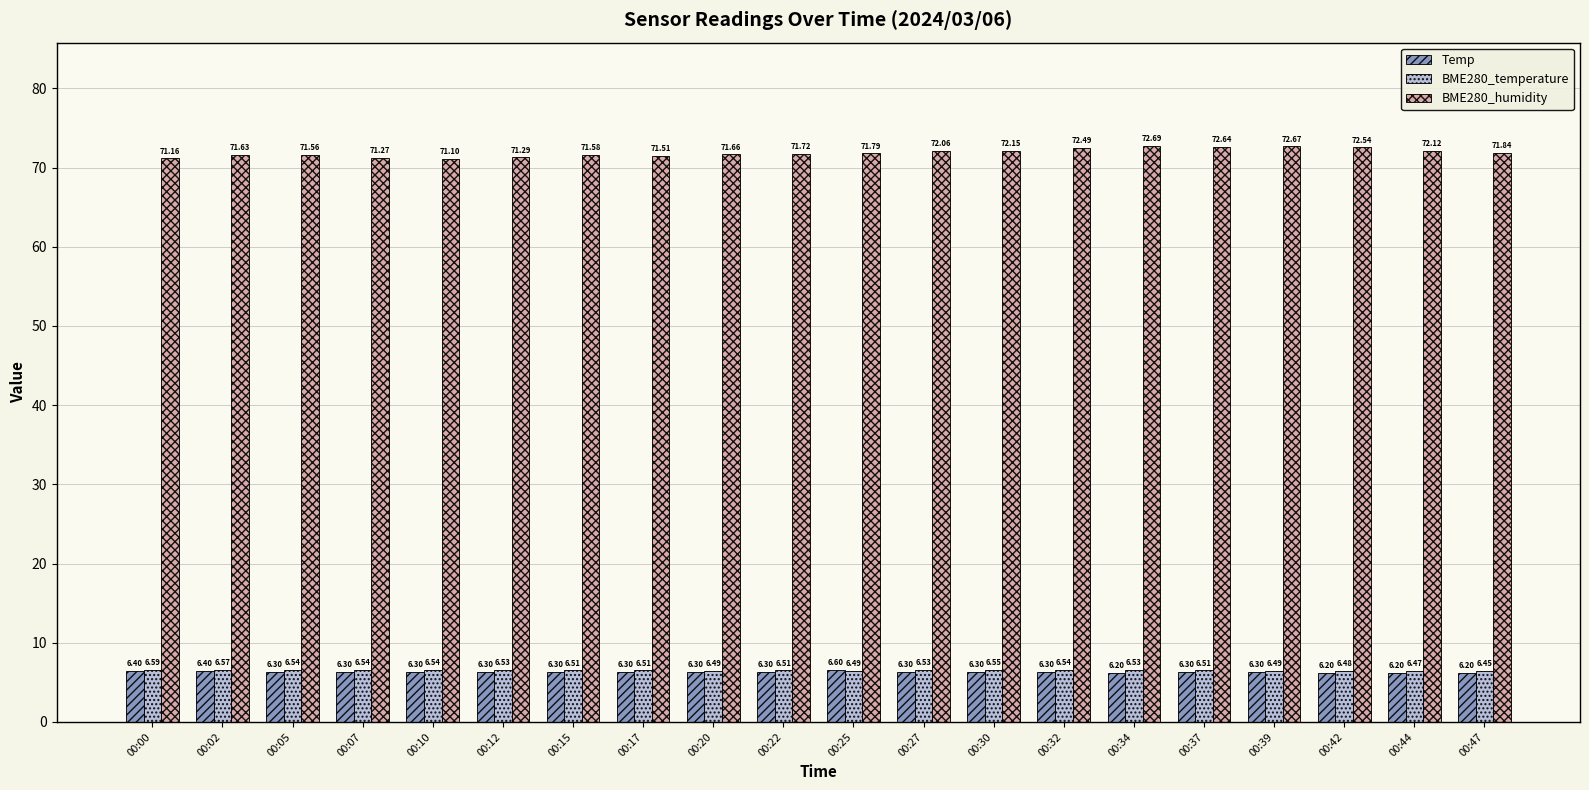

Which series has the largest range (max minus min)?

BME280_humidity